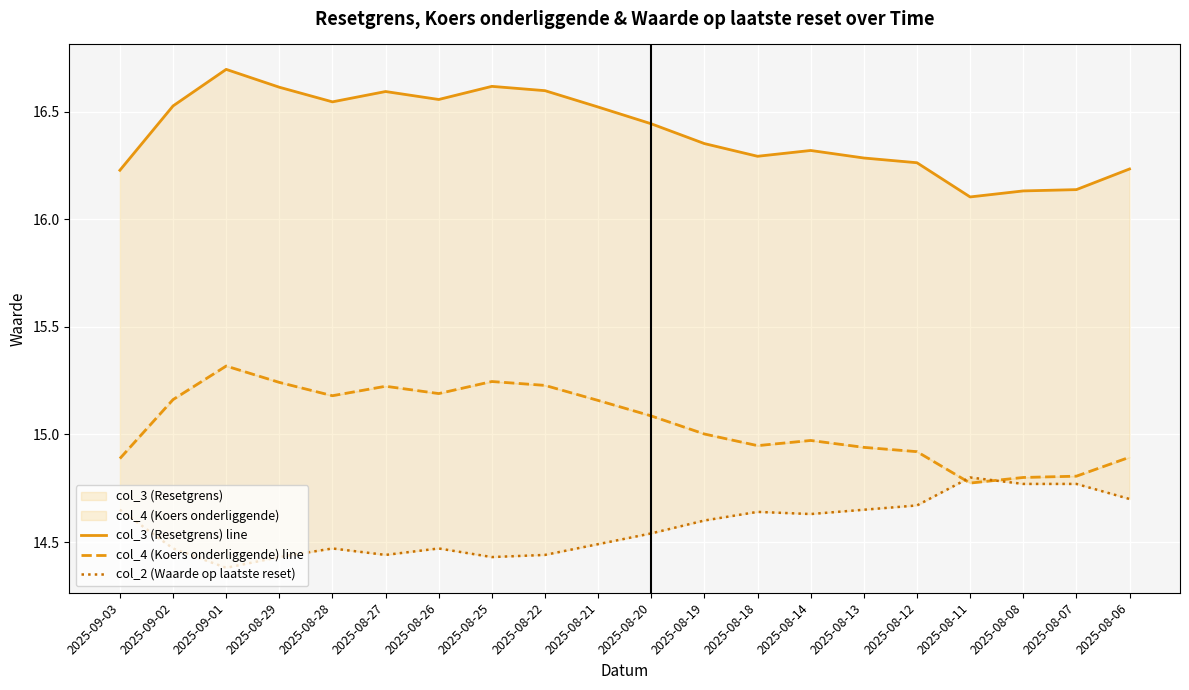

Which label corresponds to the largest value in the chart?

2025-09-01